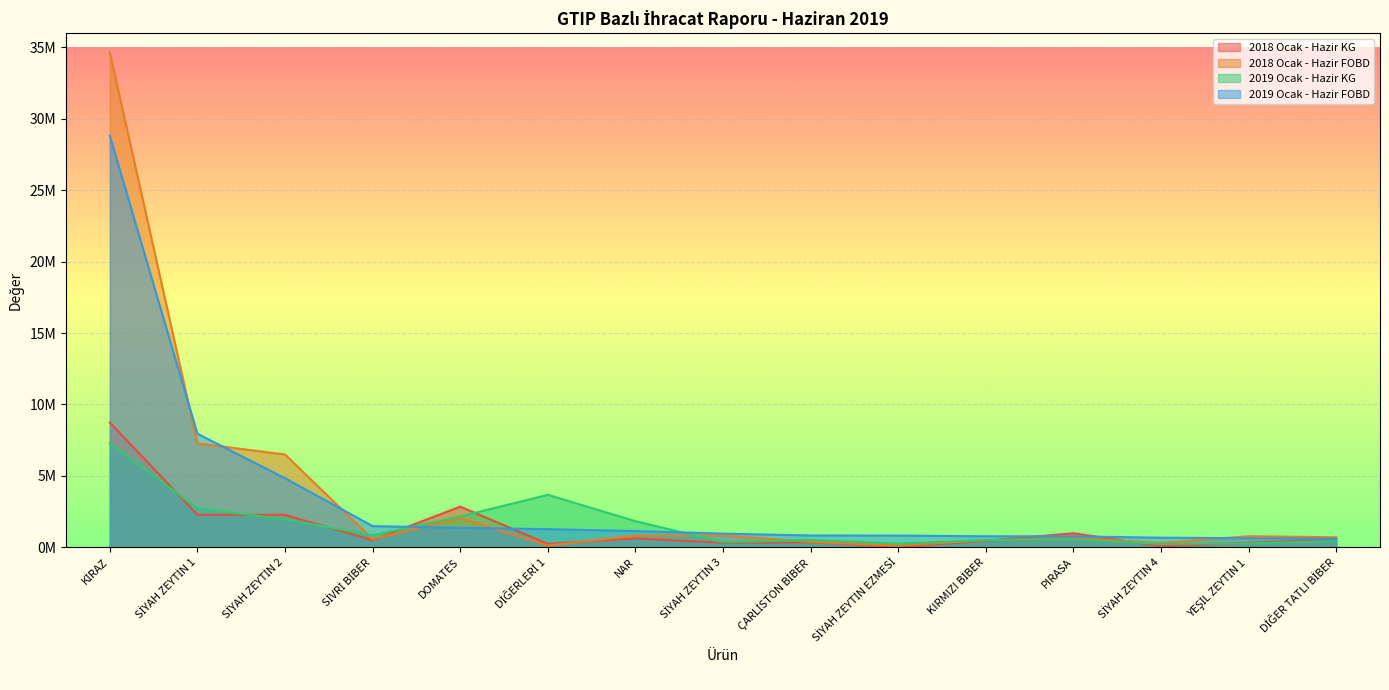

What is the difference between the highest and lowest values at ÇARLİSTON BİBER?

477271.2